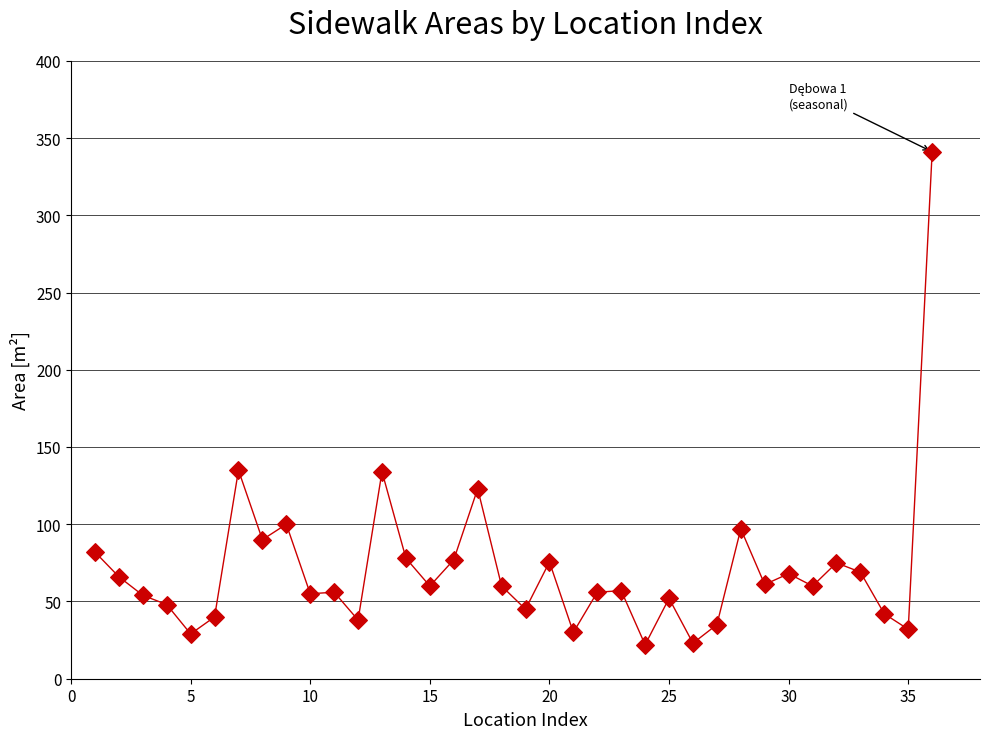

What is the range of X values (max minus min)?

35.0